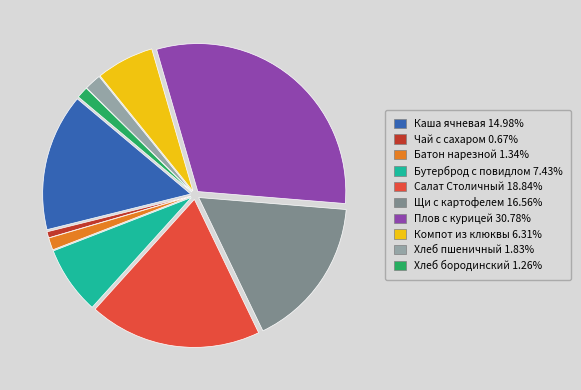

Is Салат Столичный 18.84% the majority of the pie?

No